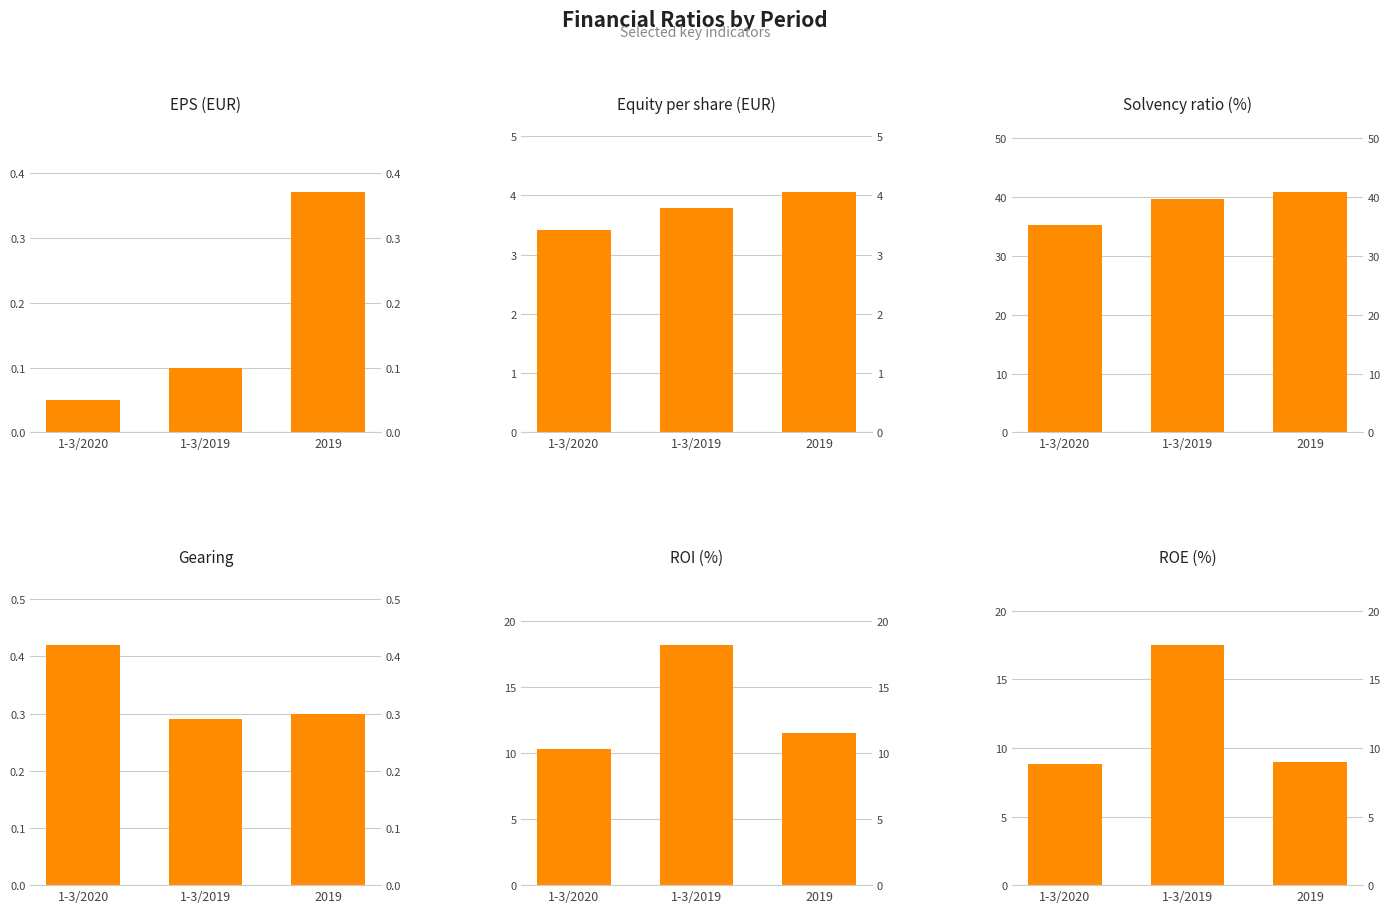

Does the chart contain stacked bars?

No